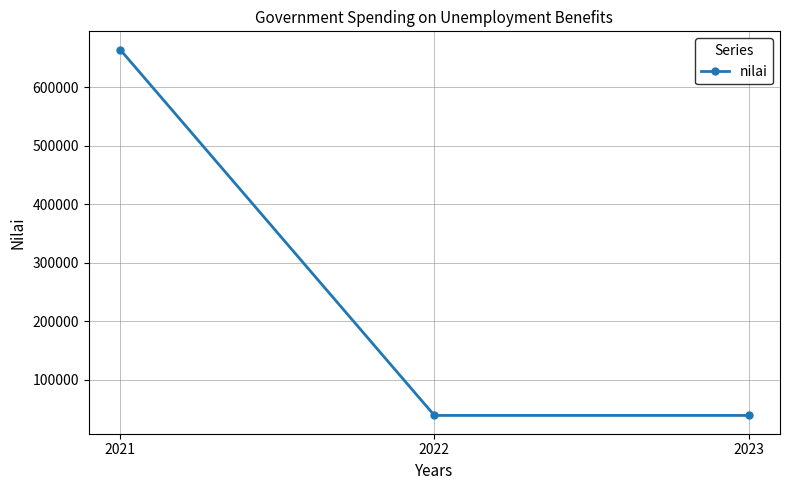

What is the sum of all values?

742698